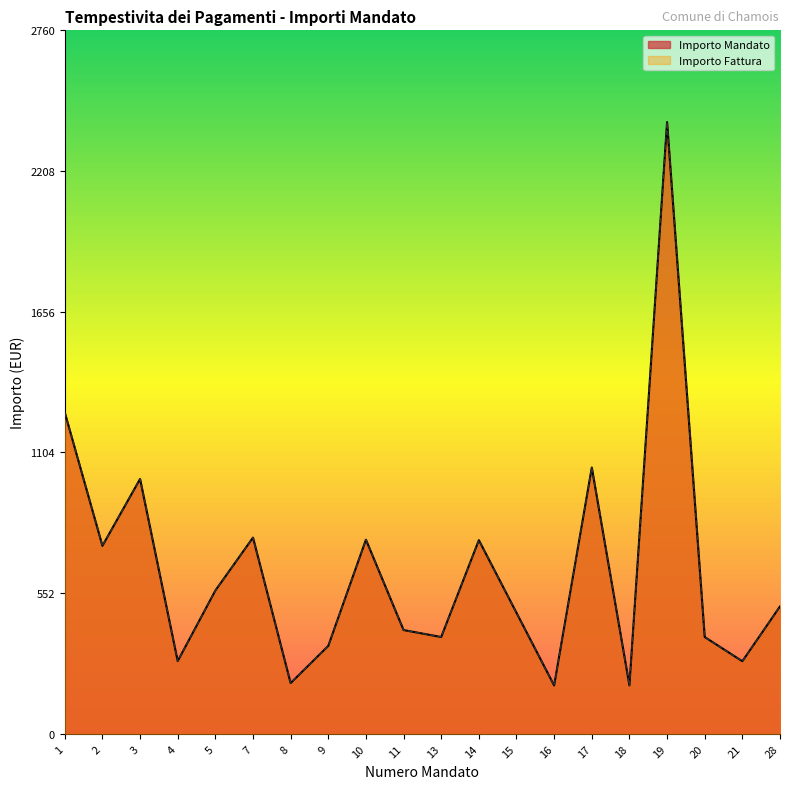

List the series in order of their peak value, lowest first.

Importo Mandato, Importo Fattura